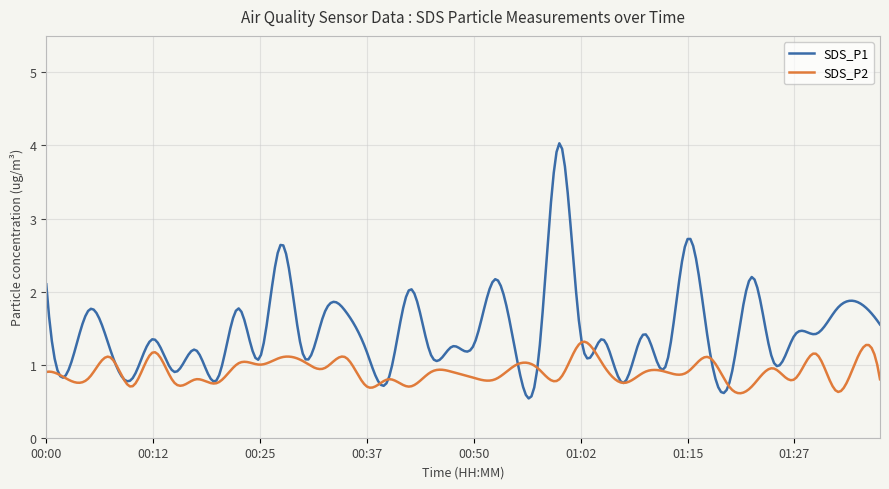

List the series in order of their peak value, highest first.

SDS_P1, SDS_P2